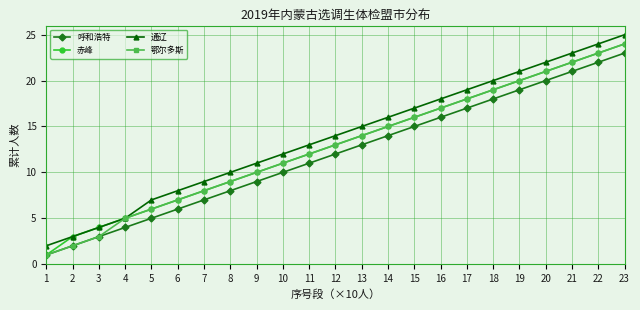

Rank the categories by 赤峰 value from lowest to highest.

1, 2, 3, 4, 5, 6, 7, 8, 9, 10, 11, 12, 13, 14, 15, 16, 17, 18, 19, 20, 21, 22, 23